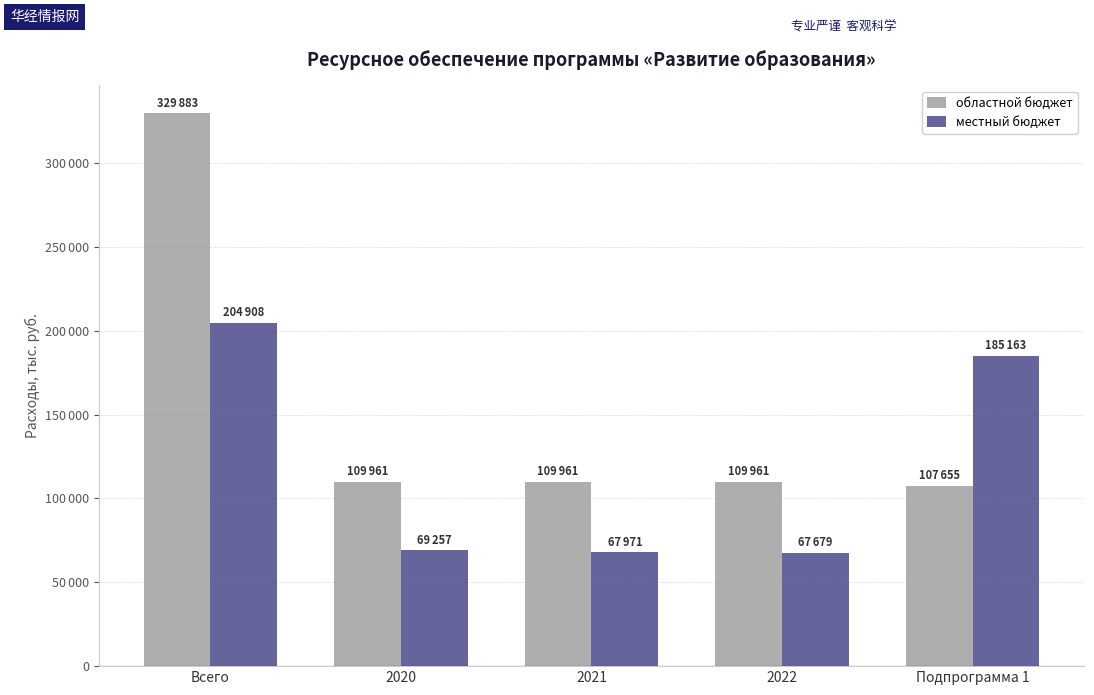

Between 2020 and Всего, which is larger?

Всего